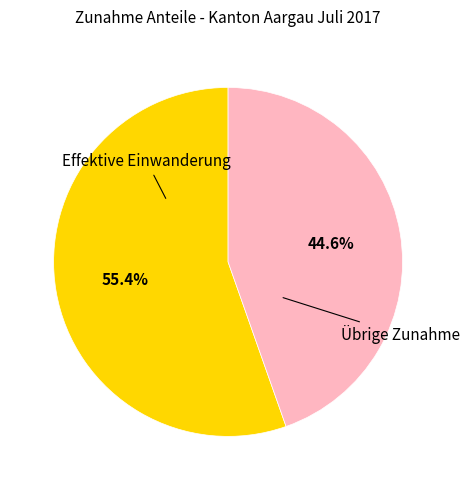

Between Effektive Einwanderung and Übrige Zunahme, which is larger?

Effektive Einwanderung